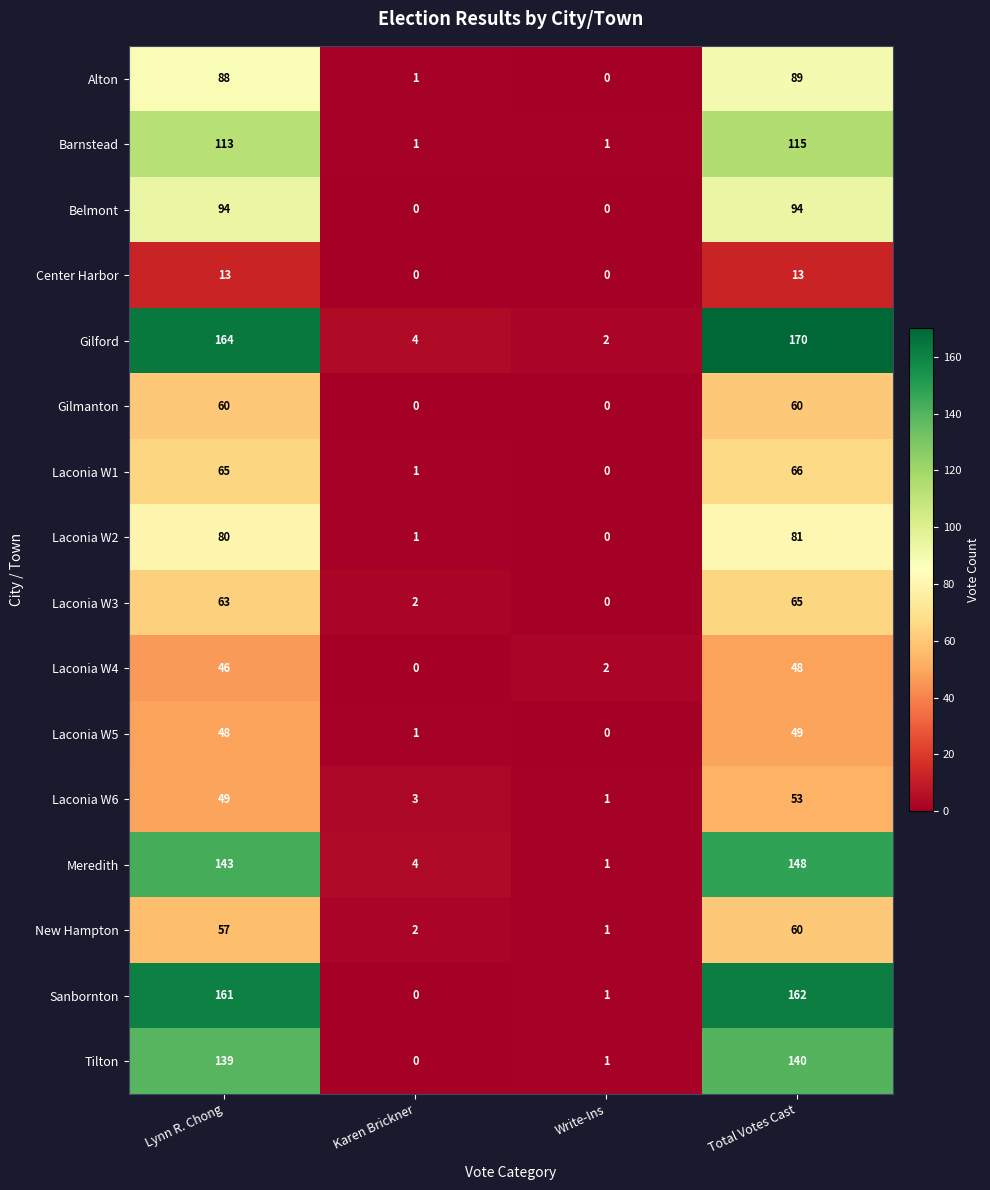

What is the difference between the highest and lowest values at Write-Ins?

2